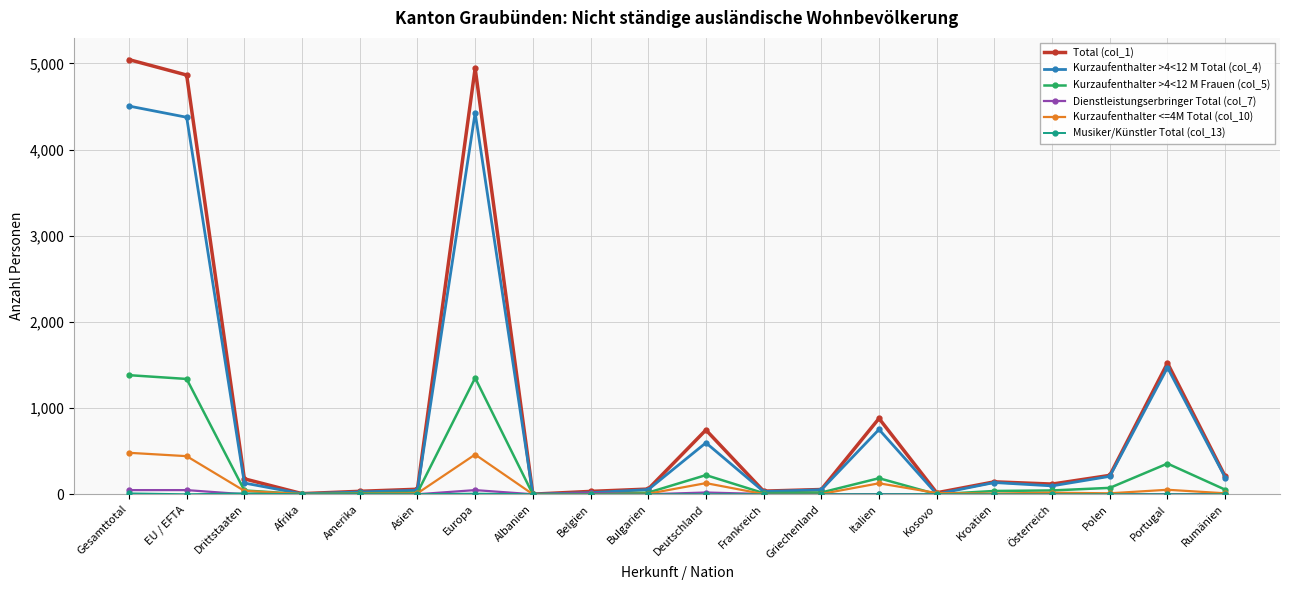

How many data points in Total (col_1) are less than 144?

10